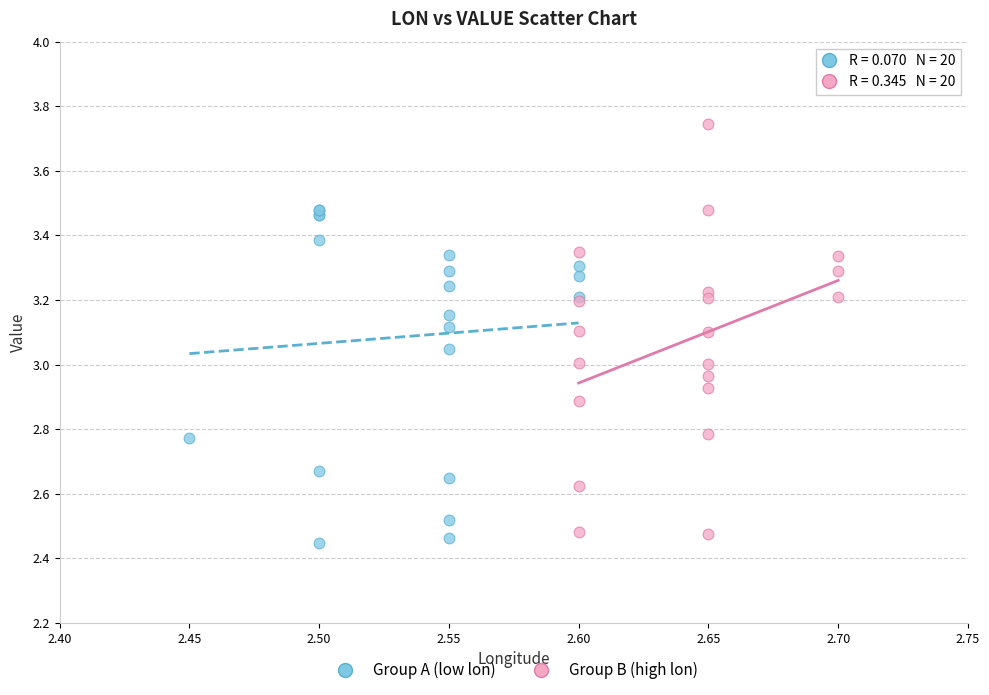

Which series reaches the maximum Y coordinate?

Group B (high lon)